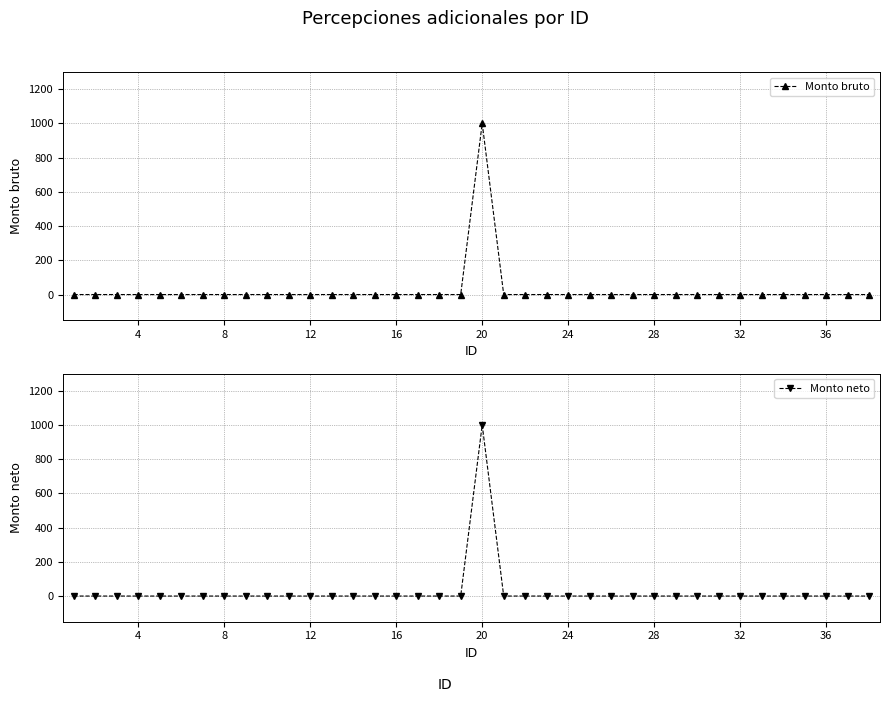

Does the chart display data point markers on the line(s)?

Yes